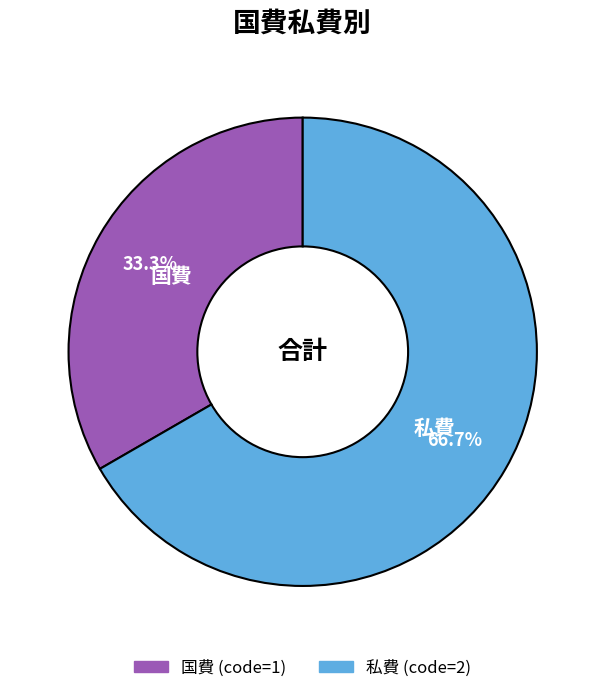

True or false: 国費 accounts for 33% of the total.

True